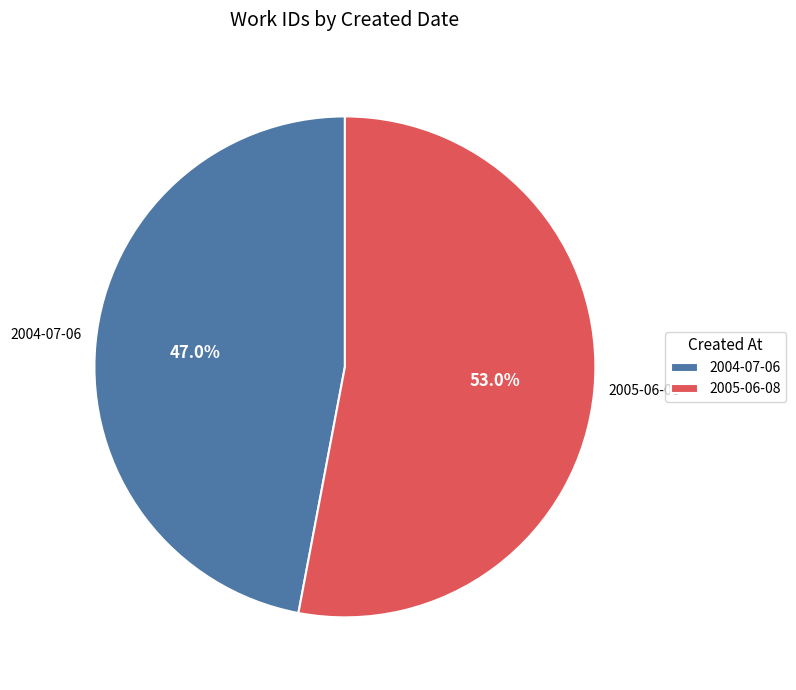

Which category has the smallest portion of the pie?

2004-07-06